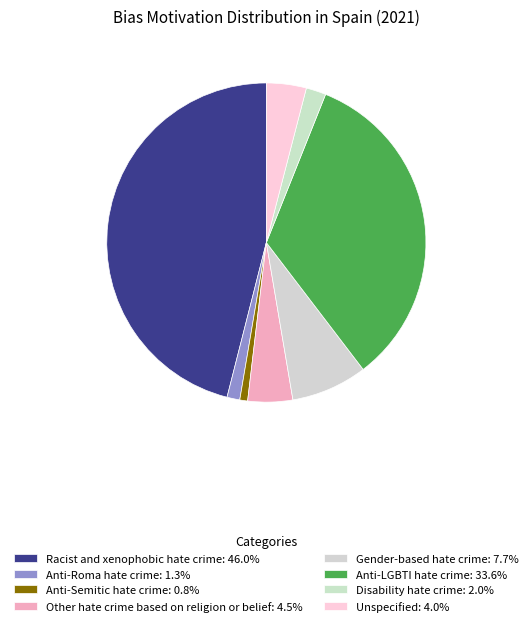

Is there any slice that represents more than half of the pie?

No